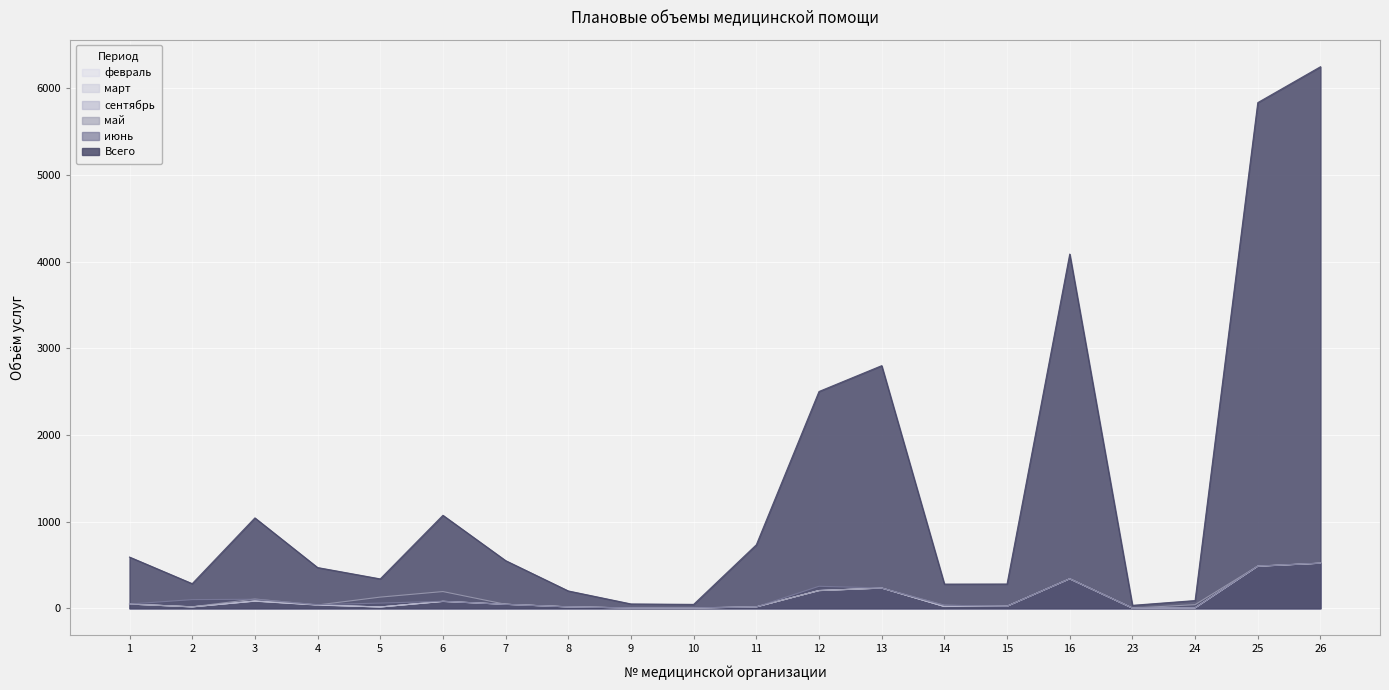

How many interior local peaks does the июнь series have?

4